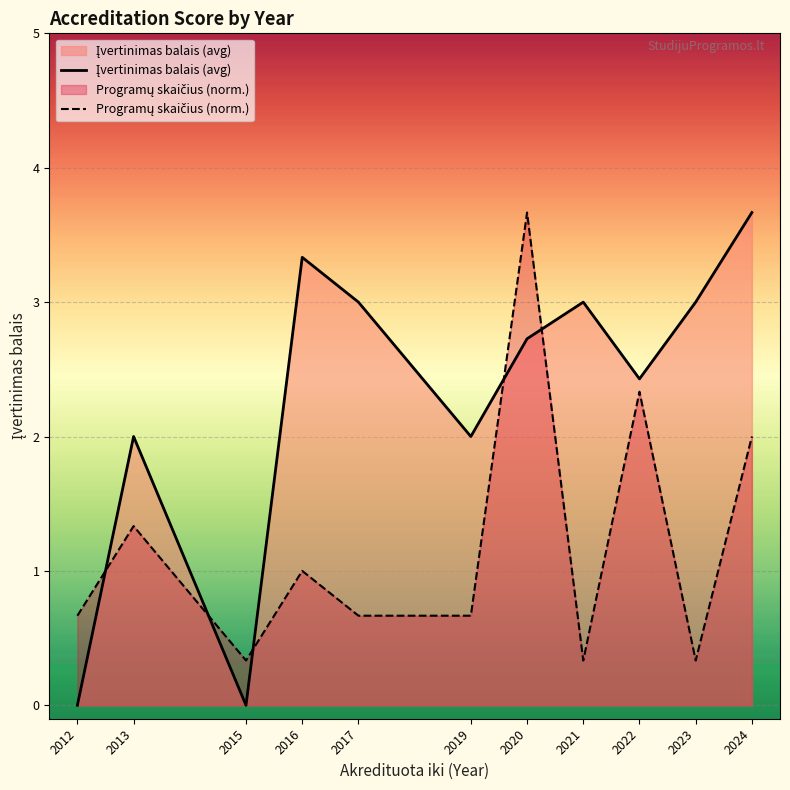

Between 2013 and 2012, which is larger?

2013